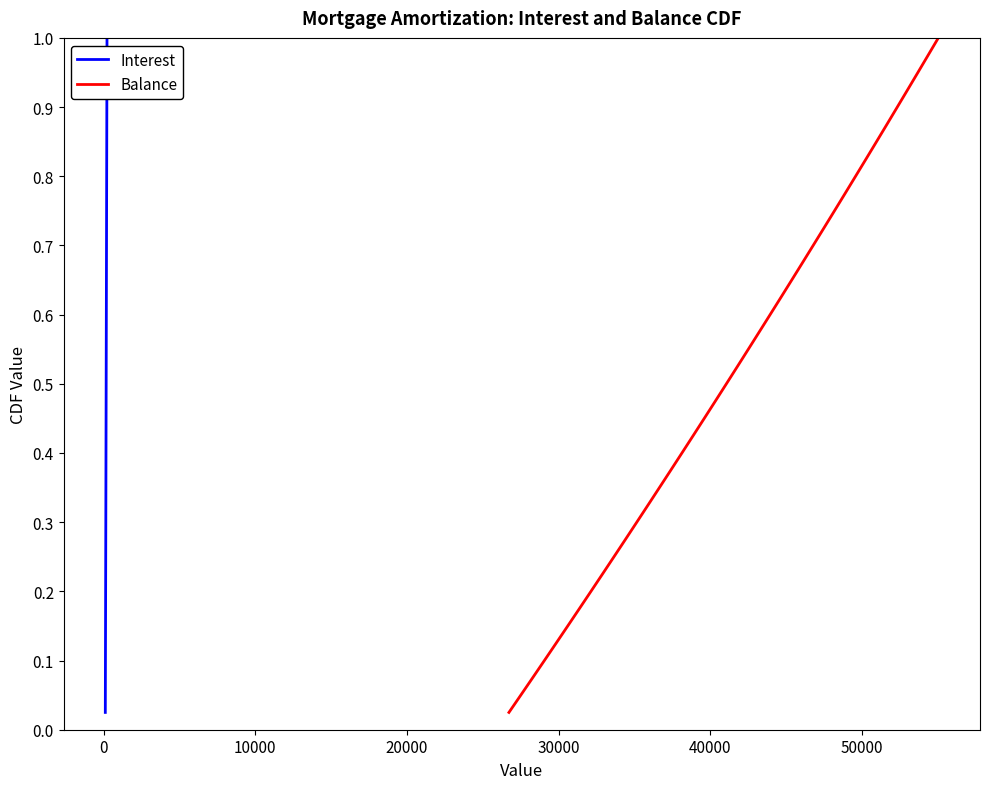

What are all the series names shown in the legend?

Interest, Balance